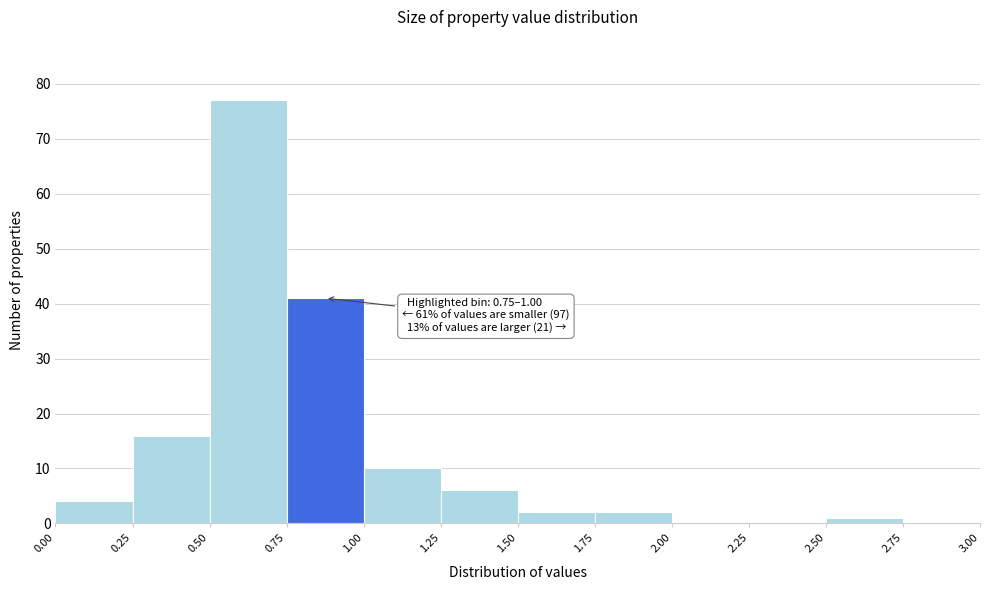

Over which range of the x-axis is the bar tallest?

0.50 to 0.75